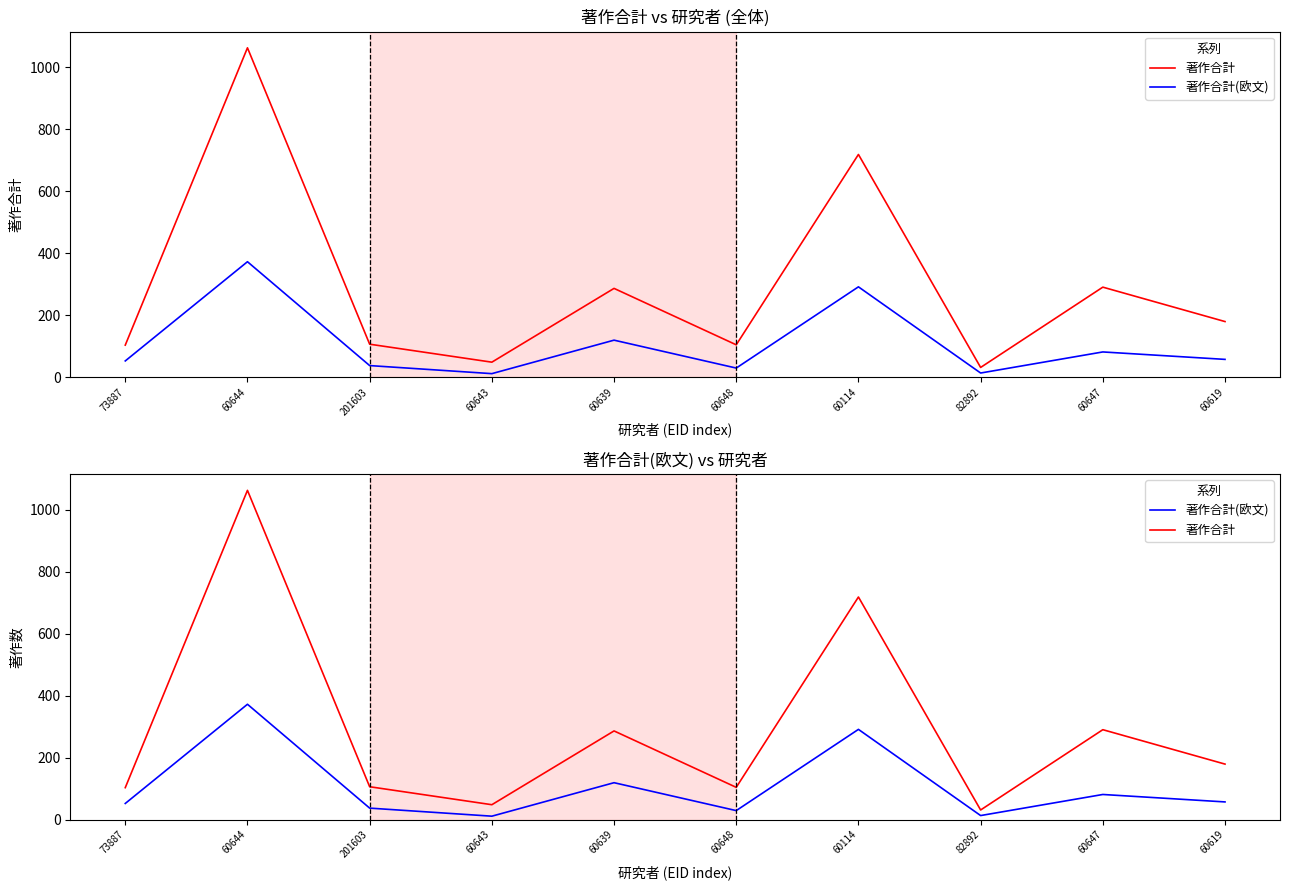

What is the label of the 7th point from the right?

60643